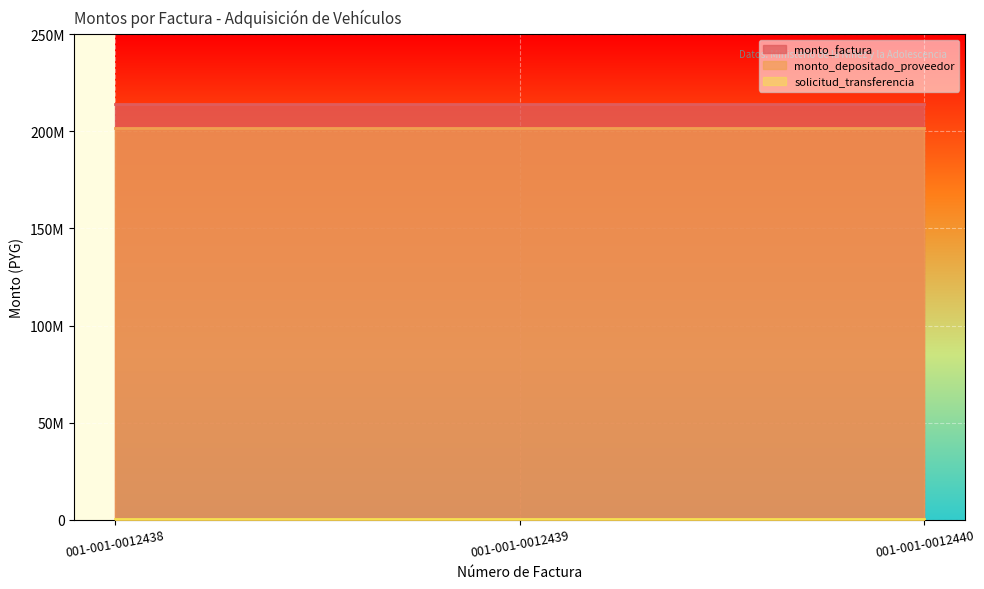

Which series has the largest range (max minus min)?

monto_factura